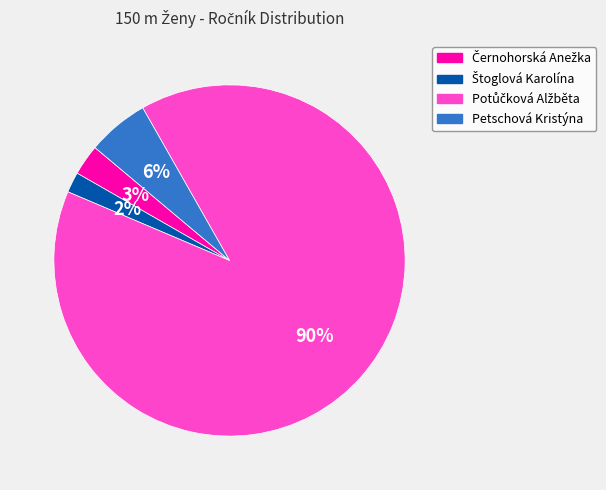

The Petschová Kristýna slice represents 6% of the pie. True or false?

True